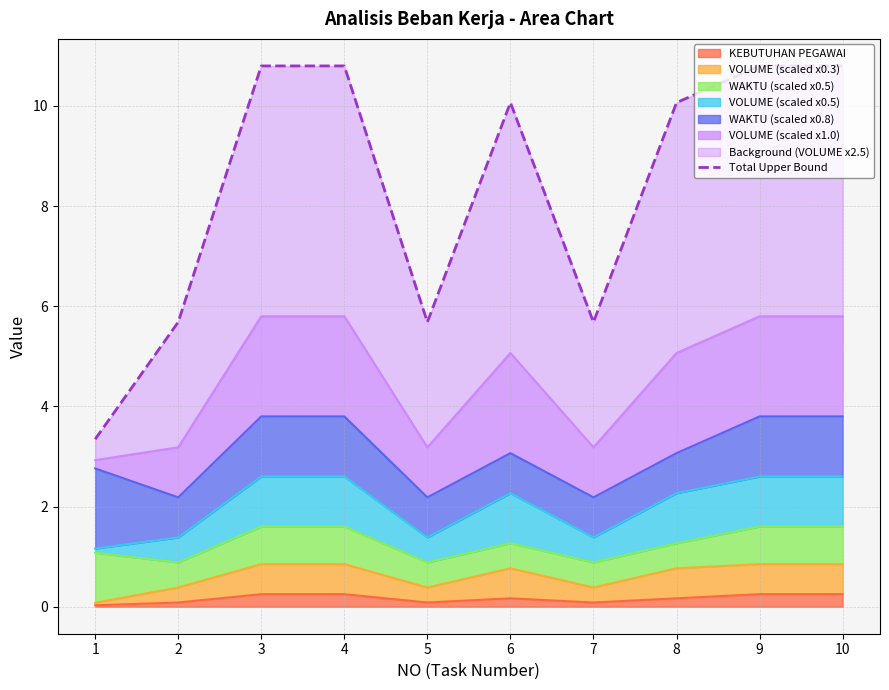

The chart shows a value of 10.8 at 10. True or false?

True